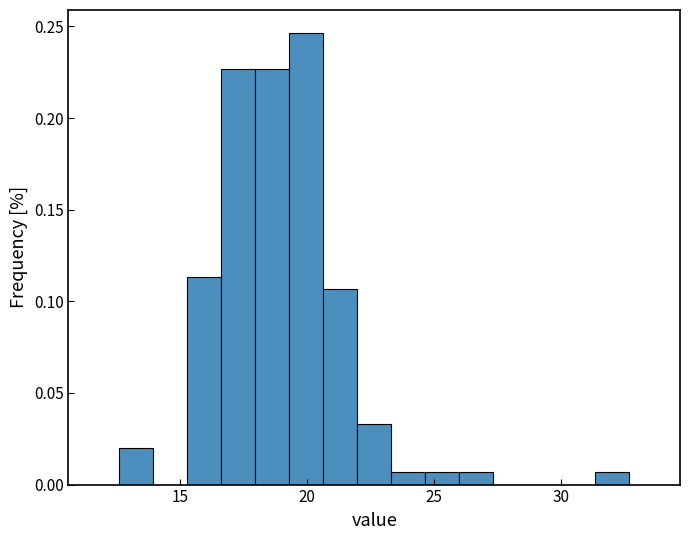

Read against the x-axis, roughly where is the centre of the tallest bar?

20.0